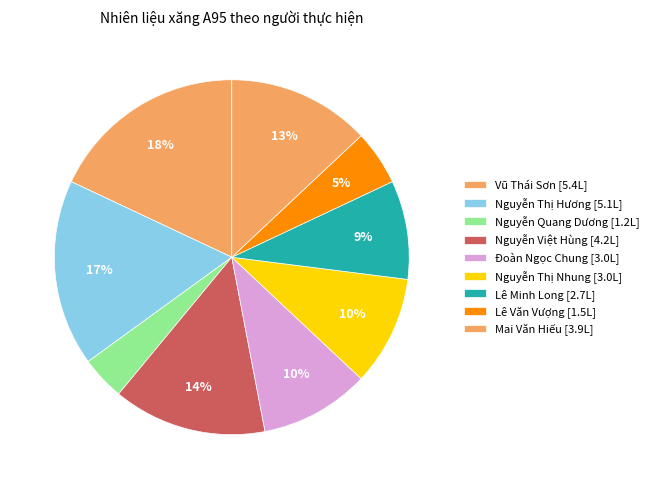

Count the number of slices in the pie.

9